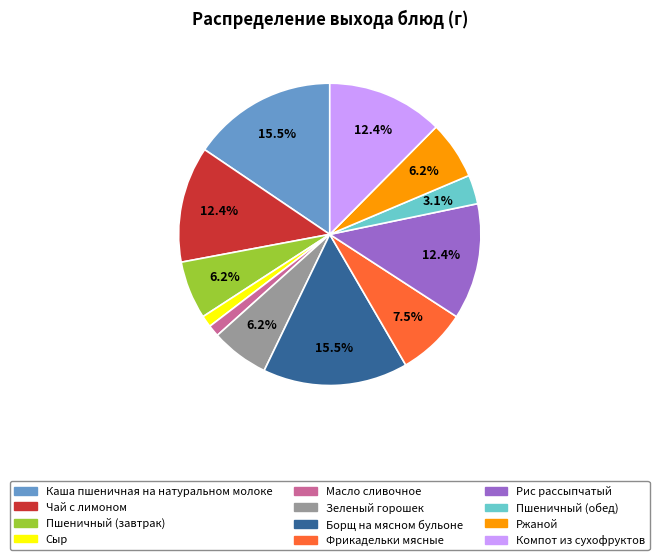

Which has a higher value, Пшеничный (завтрак) or Пшеничный (обед)?

Пшеничный (завтрак)